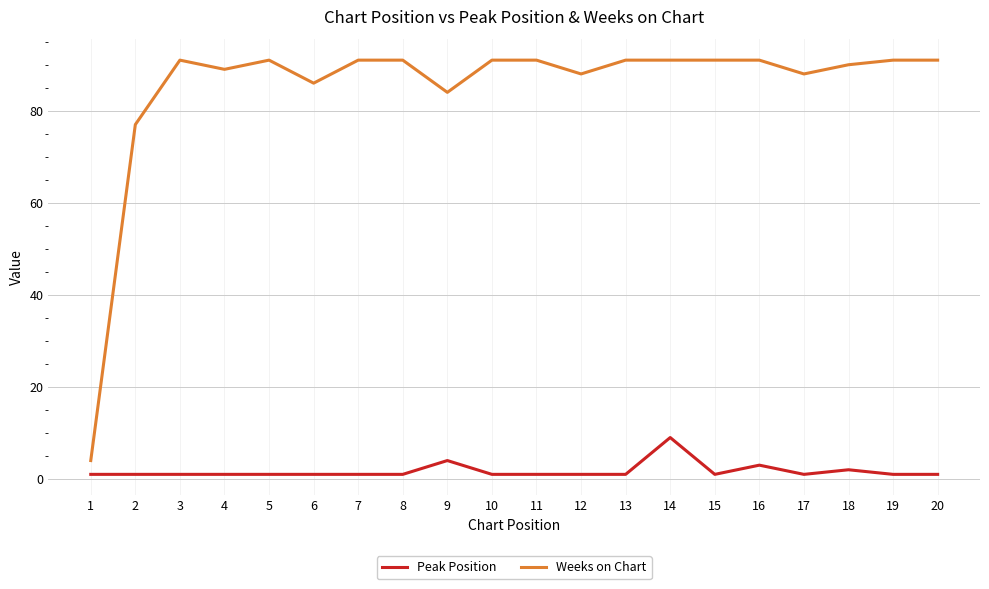

At which label is Weeks on Chart closest to 47?

2